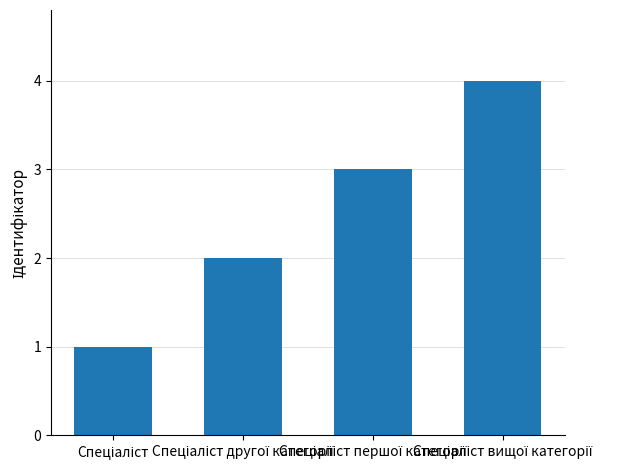

Are the bars horizontal?

No